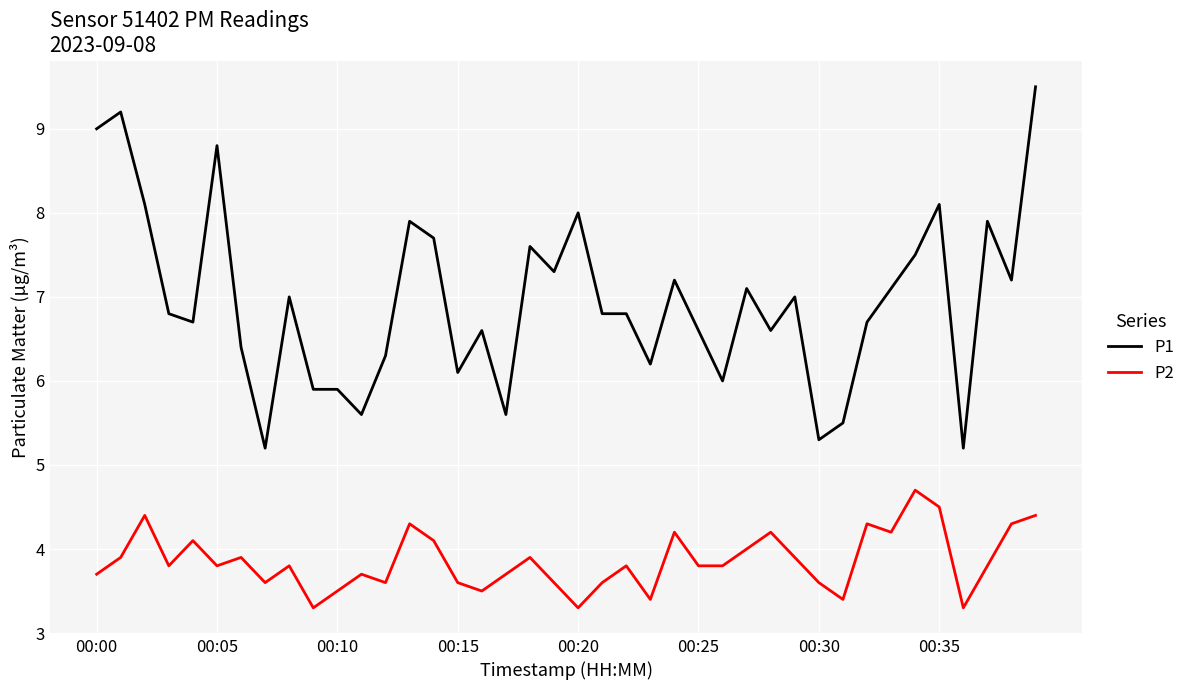

True or false: P2 and P1 intersect in this chart.

False